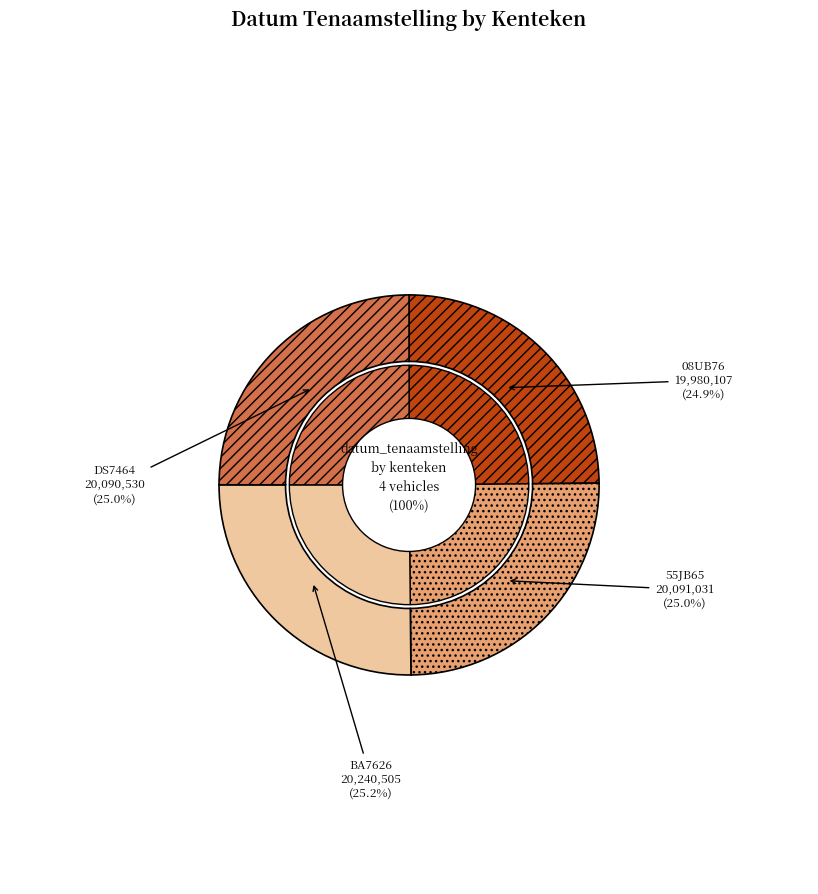

Which category has the smallest portion of the pie?

08UB76